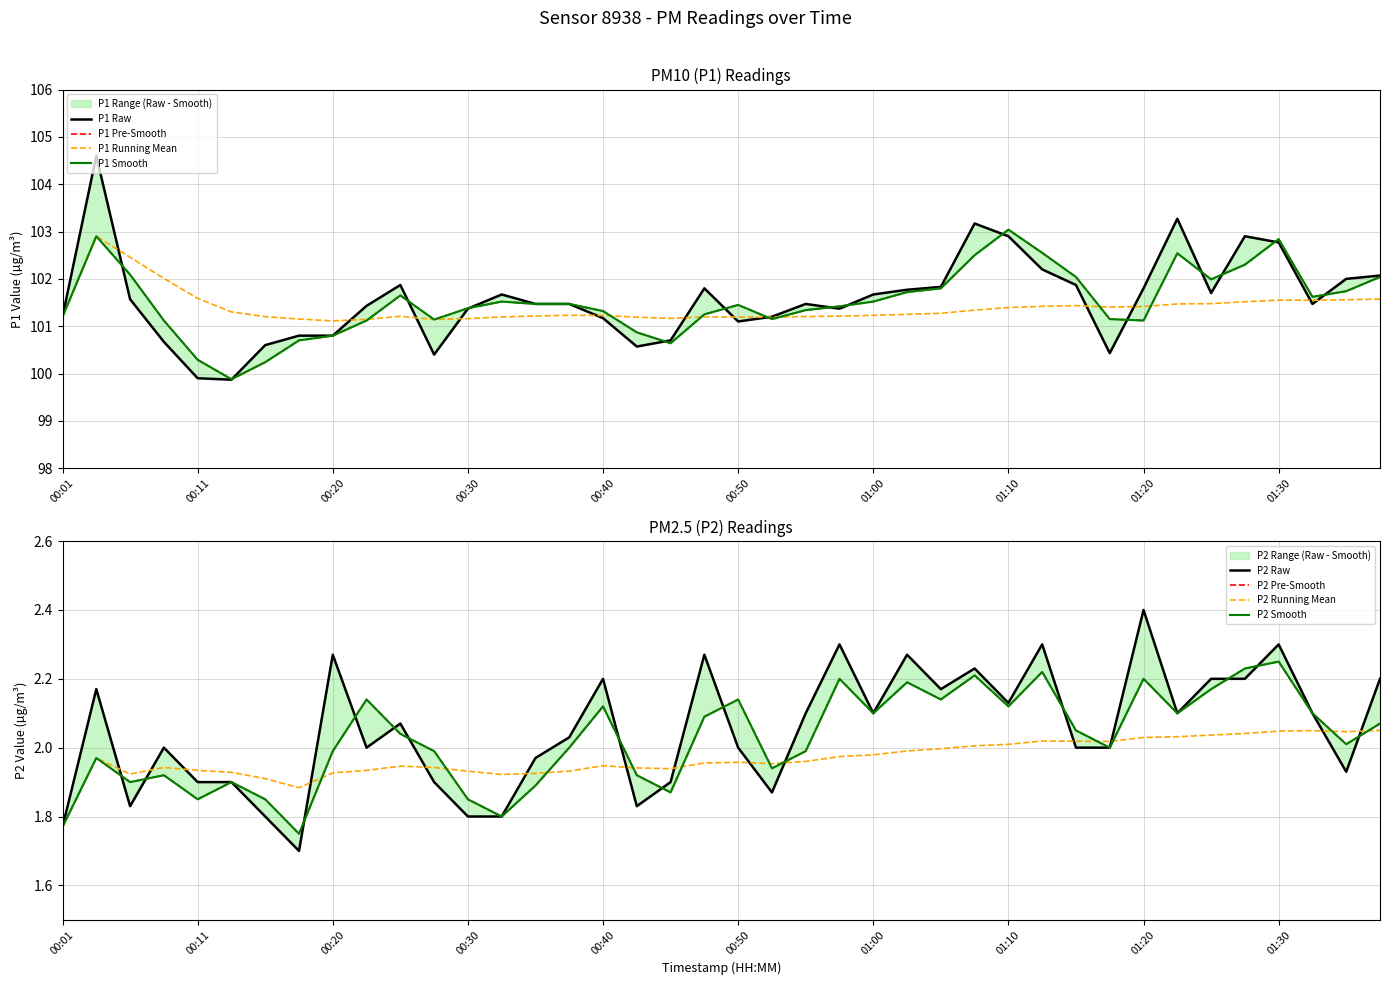

What position from the right is 00:08?

37